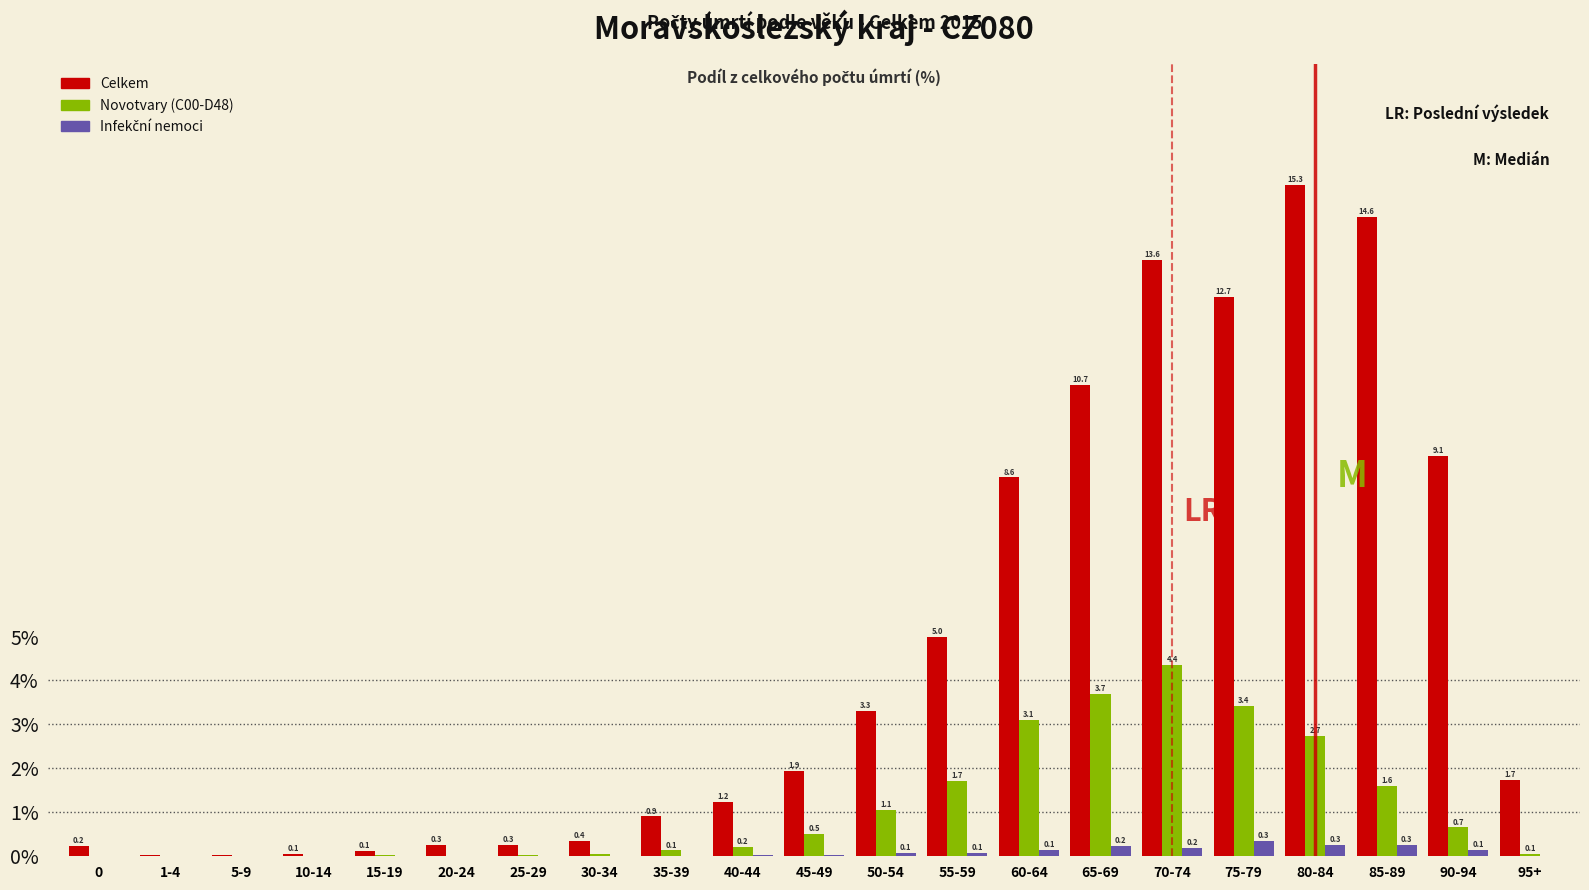

The Novotvary (C00-D48) series shows 1.7 at 55-59. True or false?

True